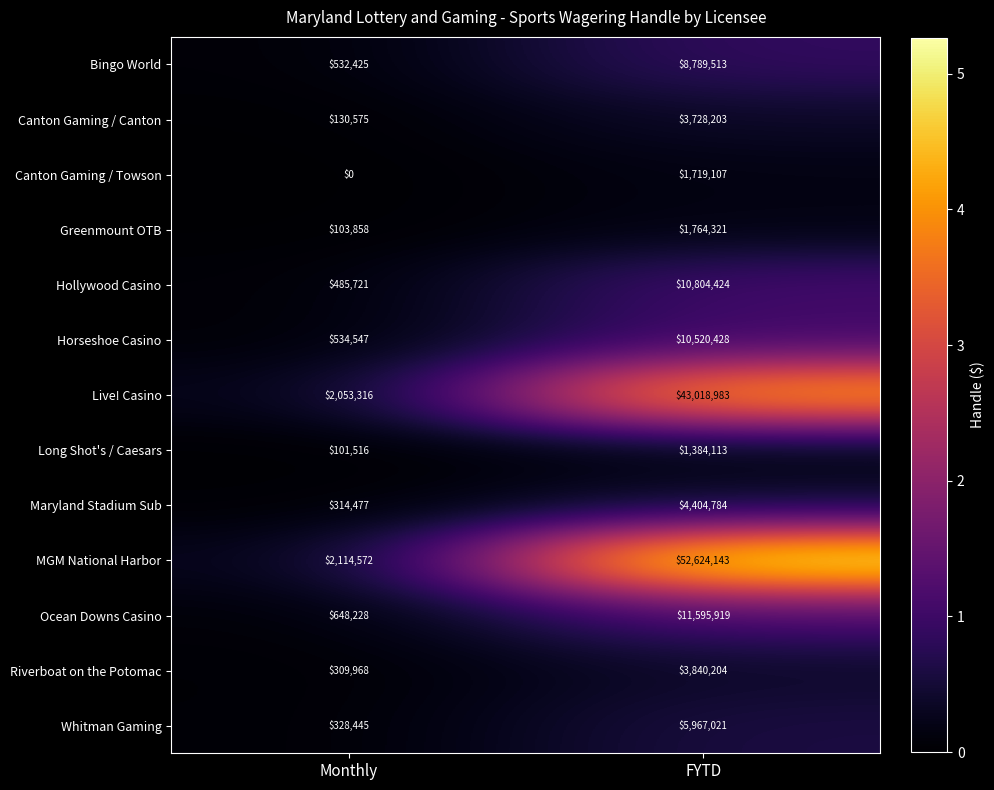

The Ocean Downs Casino series shows 648228 at Monthly. True or false?

True